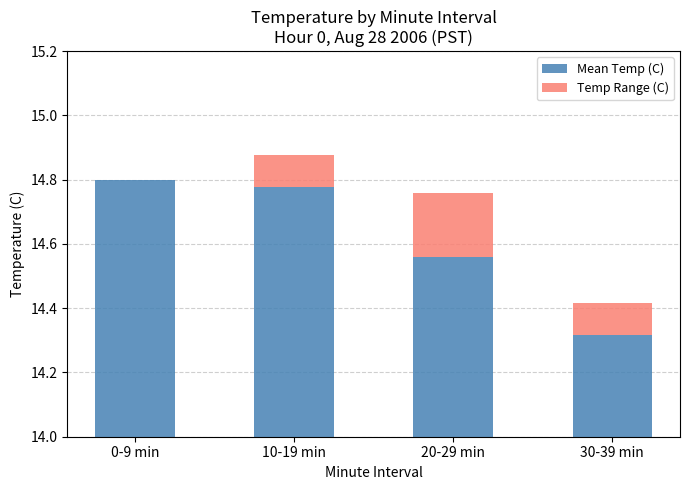

What are all the series names shown in the legend?

Mean Temp (C), Temp Range (C)